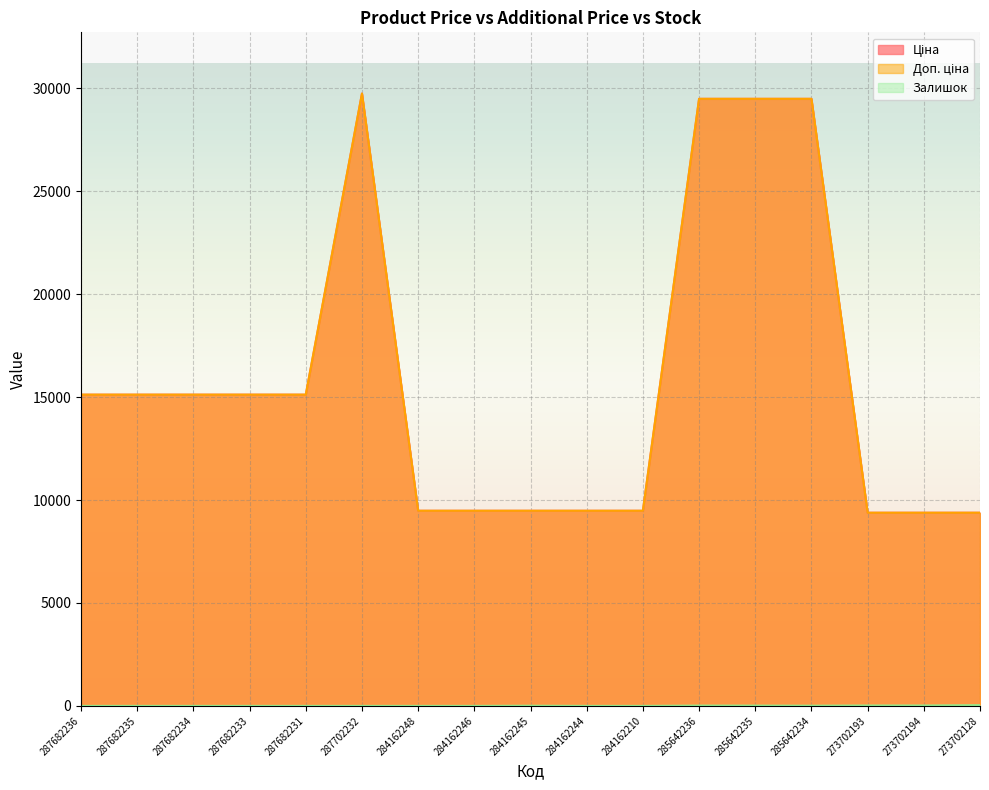

What is the sum of the Ціна values at 284162245 and 284162210?

18960.1